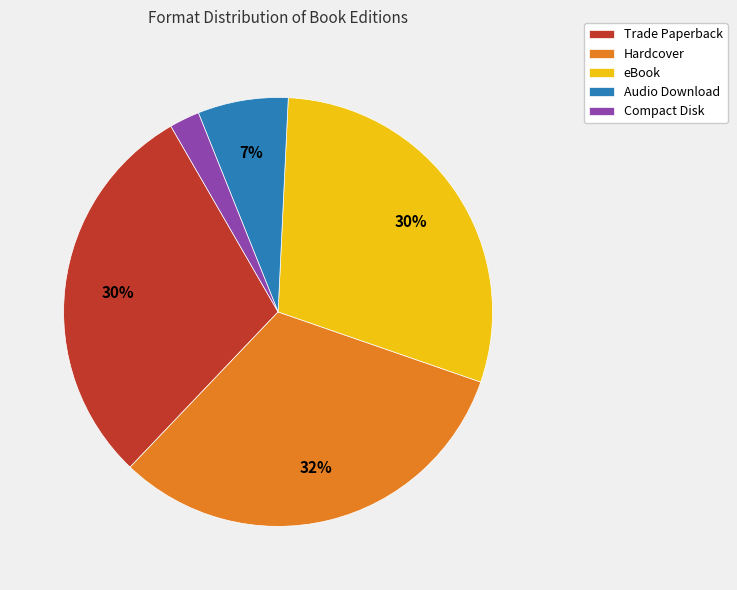

Which slice is the largest?

Hardcover